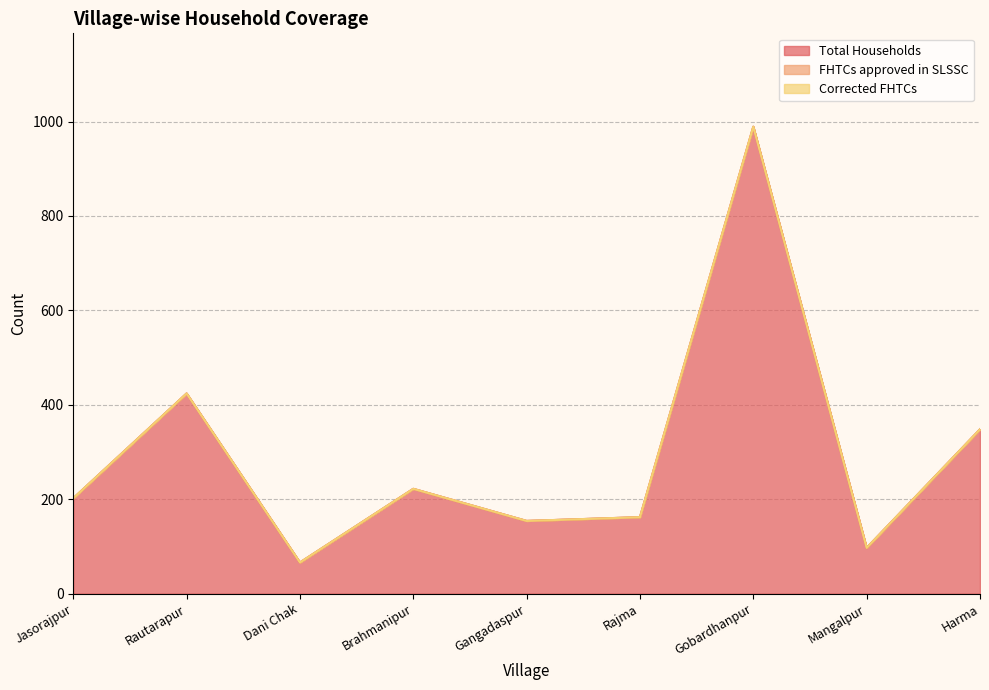

Reading left to right, what are all the values shown in this chart?

Total Households: Jasorajpur=202	Rautarapur=424	Dani Chak=66	Brahmanipur=222	Gangadaspur=154	Rajma=162	Gobardhanpur=989	Mangalpur=97	Harma=348
FHTCs approved in SLSSC: Jasorajpur=0	Rautarapur=0	Dani Chak=0	Brahmanipur=0	Gangadaspur=0	Rajma=0	Gobardhanpur=0	Mangalpur=0	Harma=0
Corrected FHTCs: Jasorajpur=0	Rautarapur=0	Dani Chak=0	Brahmanipur=0	Gangadaspur=0	Rajma=0	Gobardhanpur=0	Mangalpur=0	Harma=0